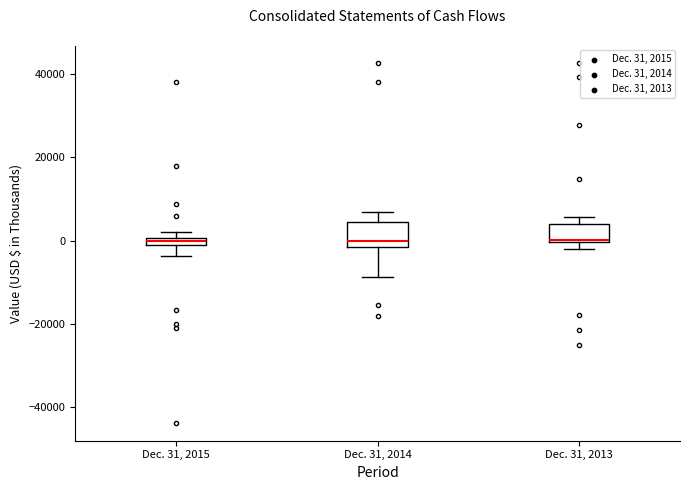

Where is the upper edge of the box for Dec. 31, 2013 on the y-axis? The values are not printed on the chart, so give them approximately, as read against the axis.

4000